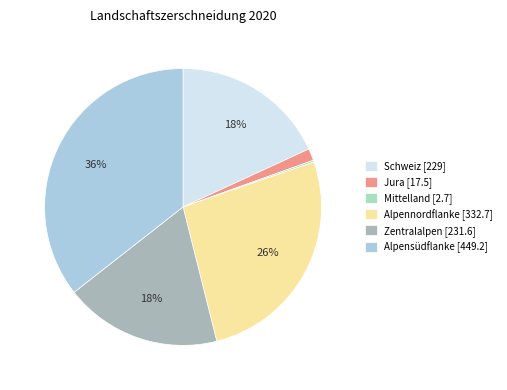

To the nearest percent, what percentage of the pie is Jura?

1%